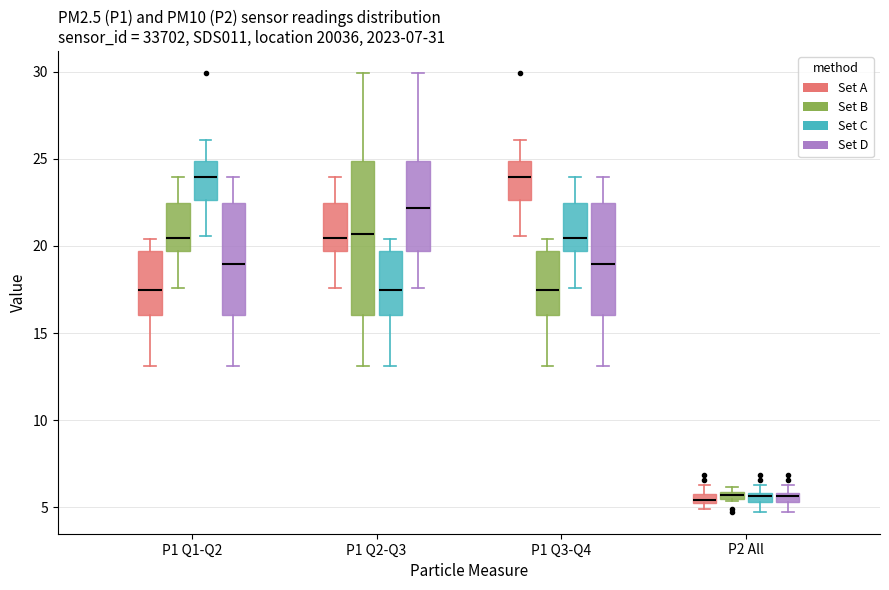

Comparing the boxes themselves (not the whiskers), which one is the tallest?

P1 Q2-Q3 (Set B)